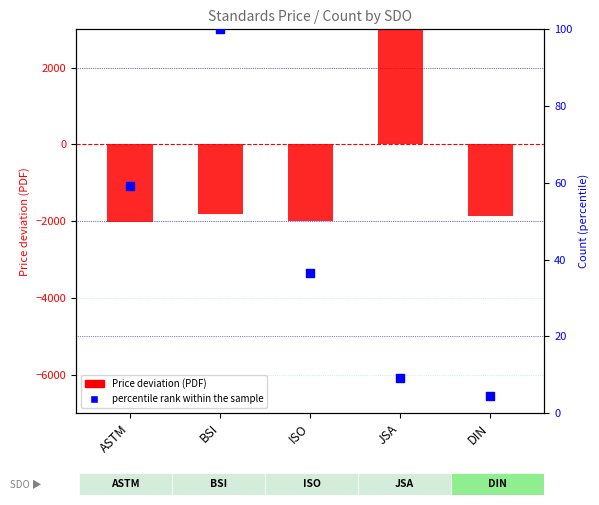

At how many categories does at least one series exceed 2688?

1